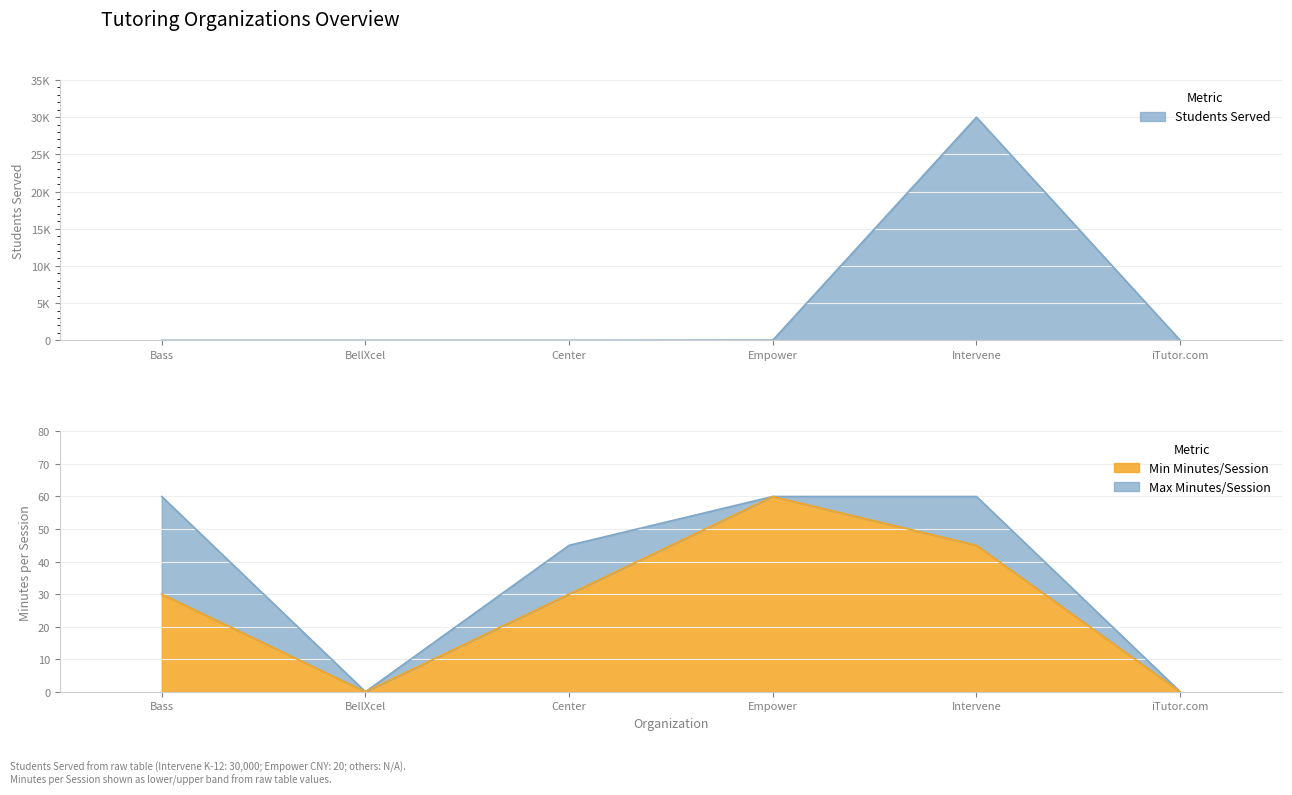

The value at BellXcel is -11926. True or false?

False